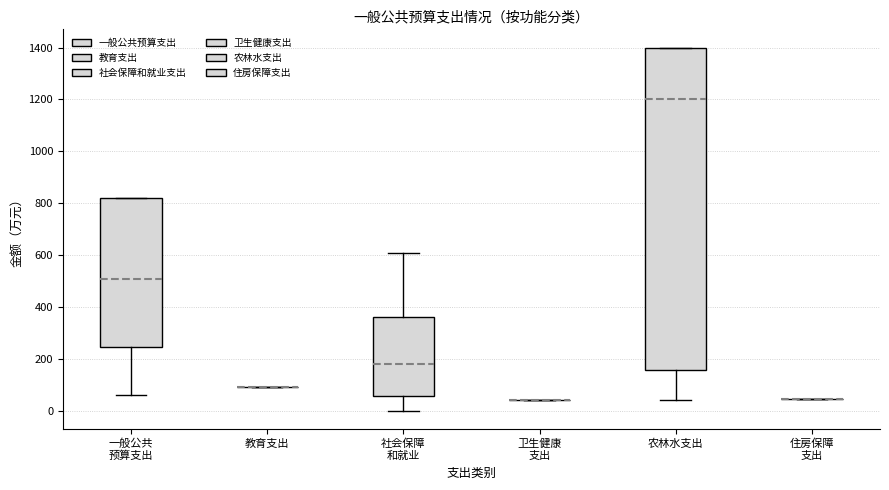

Reading left to right, transcribe this box plot: for each box, give where its median line is, the range the box spans, and where its two whiskers end, as read against the y-axis. The values are not printed on the chart, so give them approximately, as read against the axis.

一般公共 预算支出: median 500, box 240 to 820, whiskers 60 to 820
教育支出: box collapsed to a line at 100, whiskers 100 to 100
社会保障 和就业: median 180, box 60 to 360, whiskers 0 to 600
卫生健康 支出: box collapsed to a line at 40, whiskers 40 to 40
农林水支出: median 1200, box 160 to 1400, whiskers 40 to 1400
住房保障 支出: box collapsed to a line at 40, whiskers 40 to 40